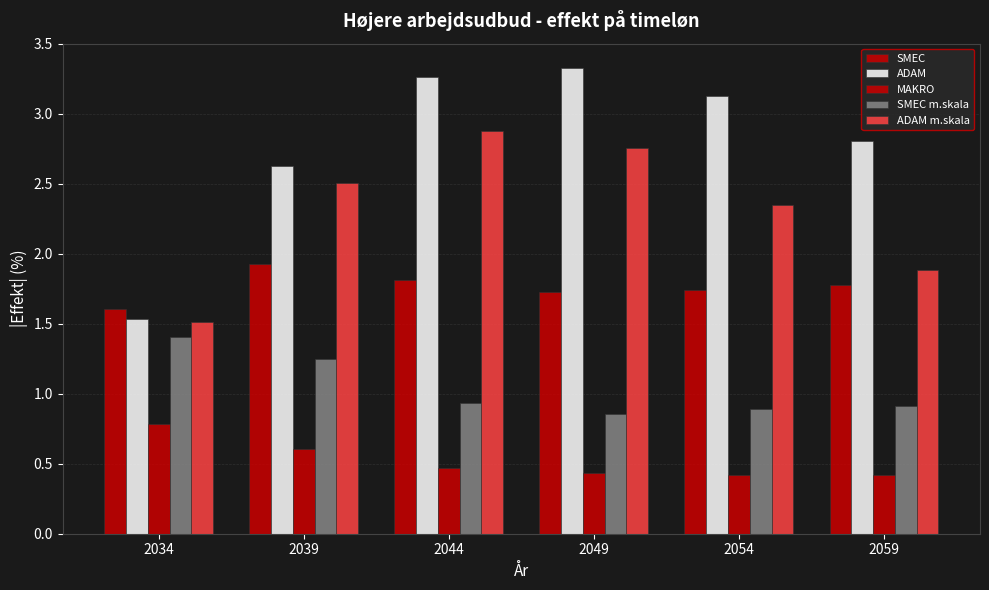

How many distinct data groups are displayed?

5